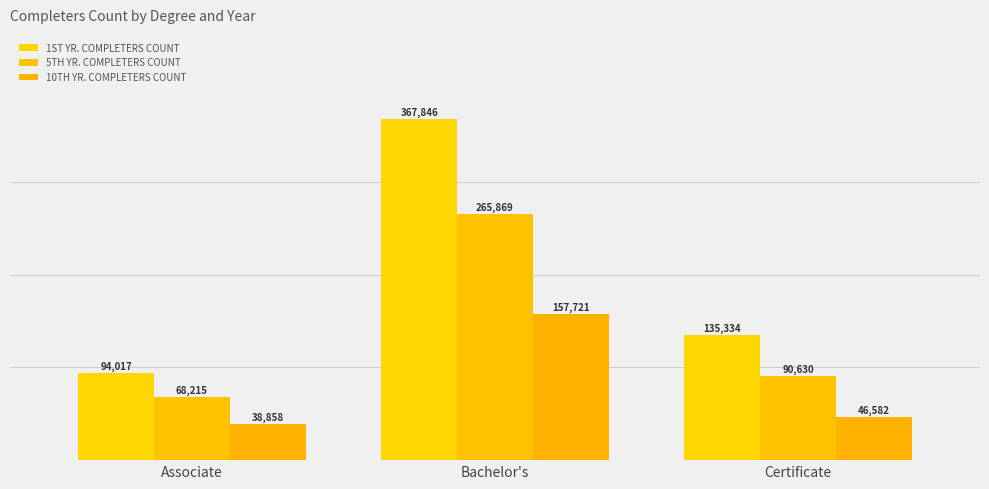

At which category is the sum across all series the highest?

Bachelor's